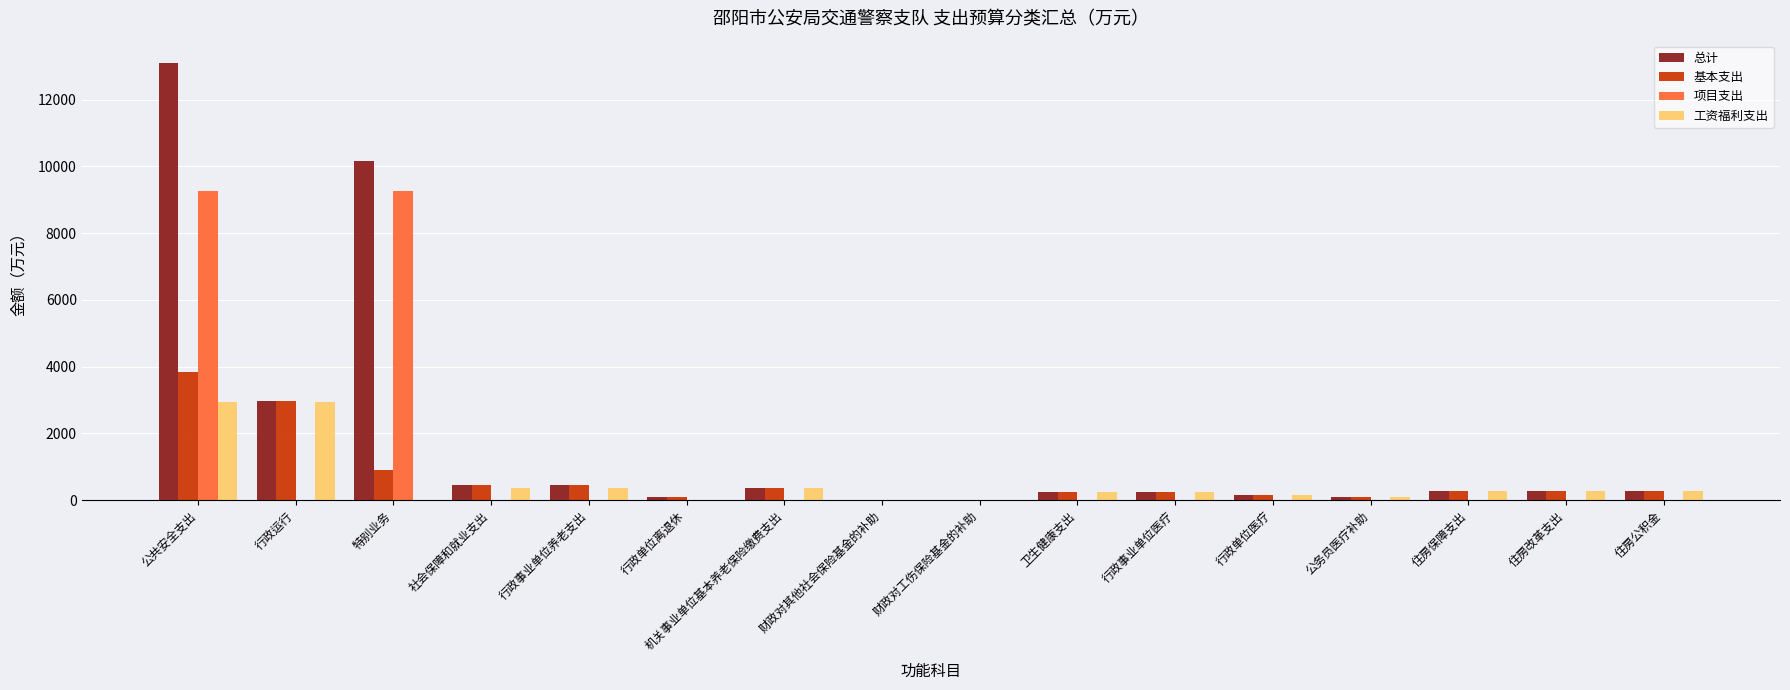

Which series has the largest total across all categories?

总计